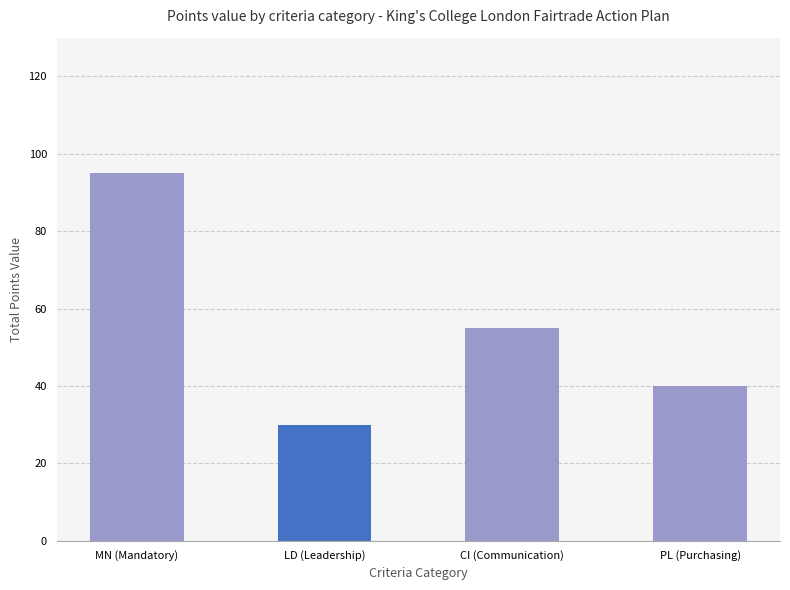

Reading left to right, extract all data points from this chart.

MN (Mandatory)=95	LD (Leadership)=30	CI (Communication)=55	PL (Purchasing)=40